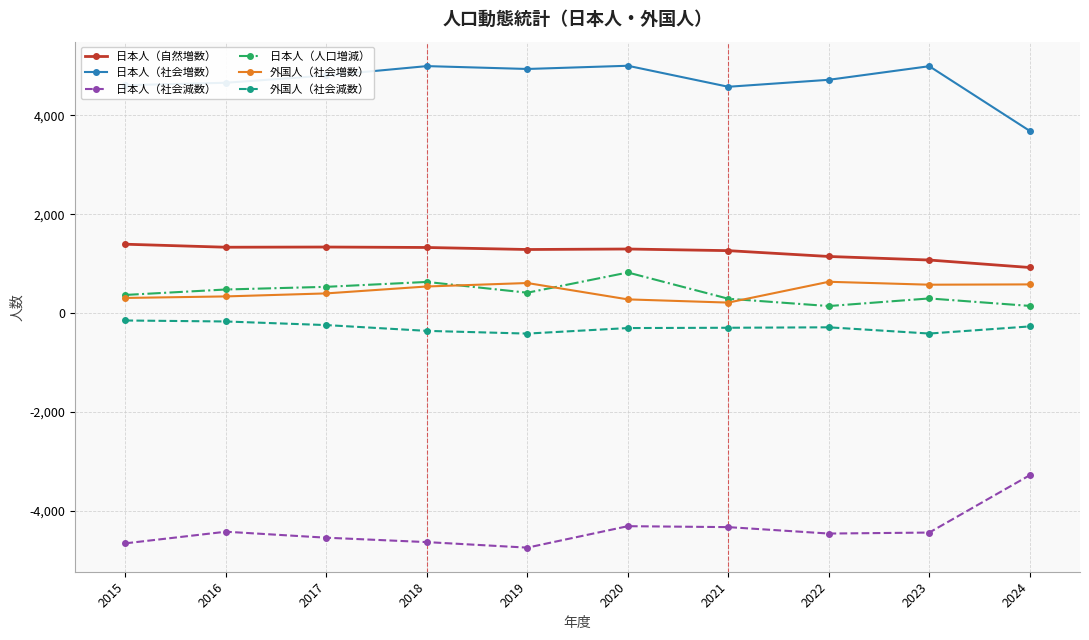

What is the greatest value displayed?

5006